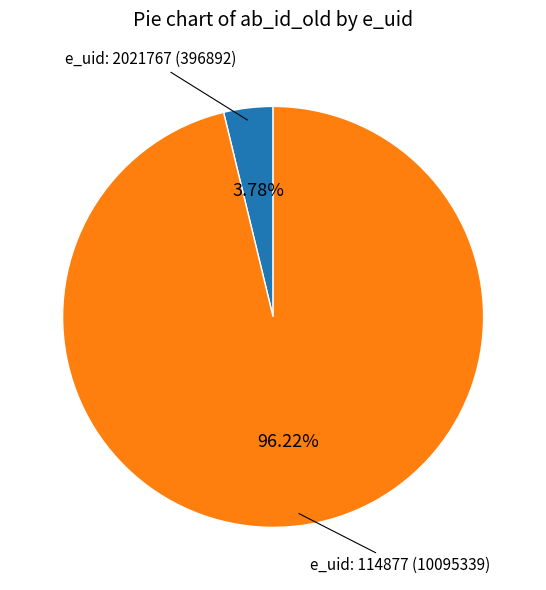

Count the number of slices in the pie.

2